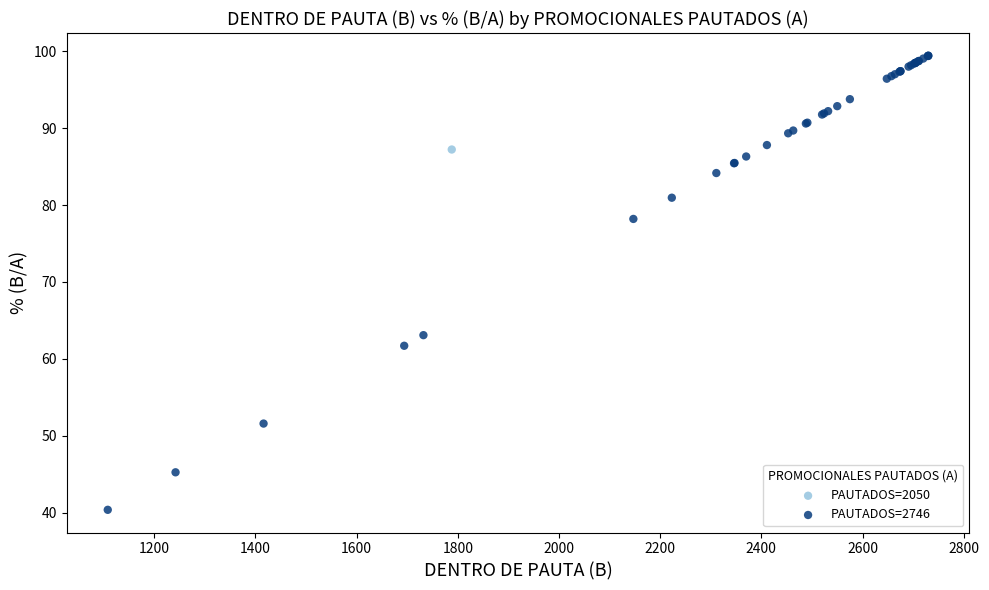

What are all the series names shown in the legend?

PAUTADOS=2050, PAUTADOS=2746